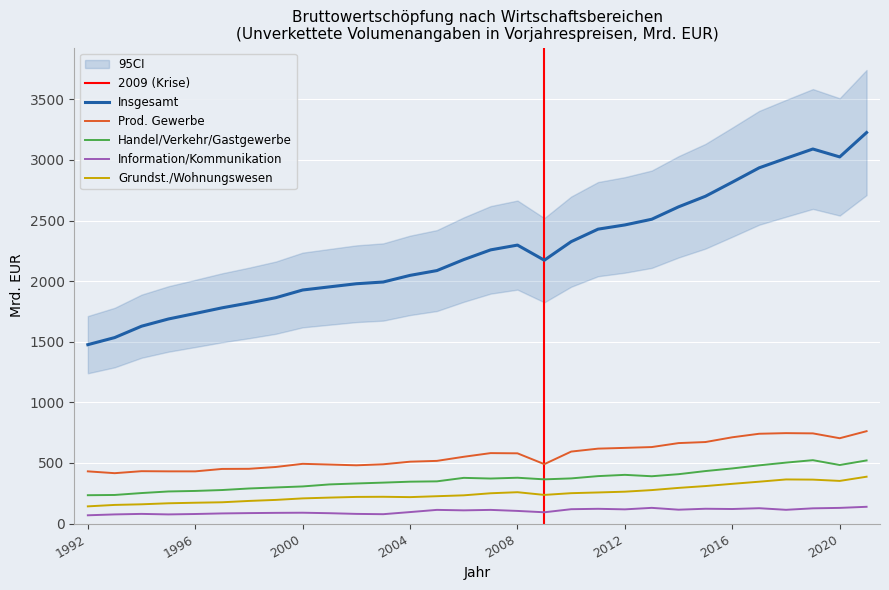

Where does the Handel/Verkehr/Gastgewerbe series first go above 371?

2006